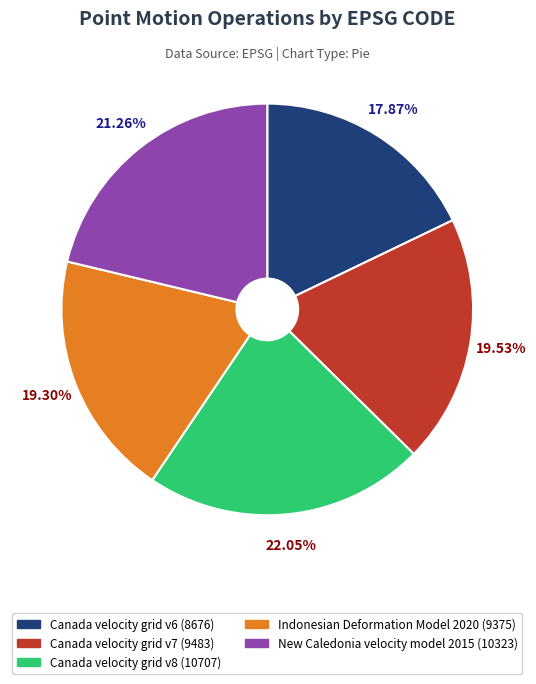

How many slices are in this pie chart?

5